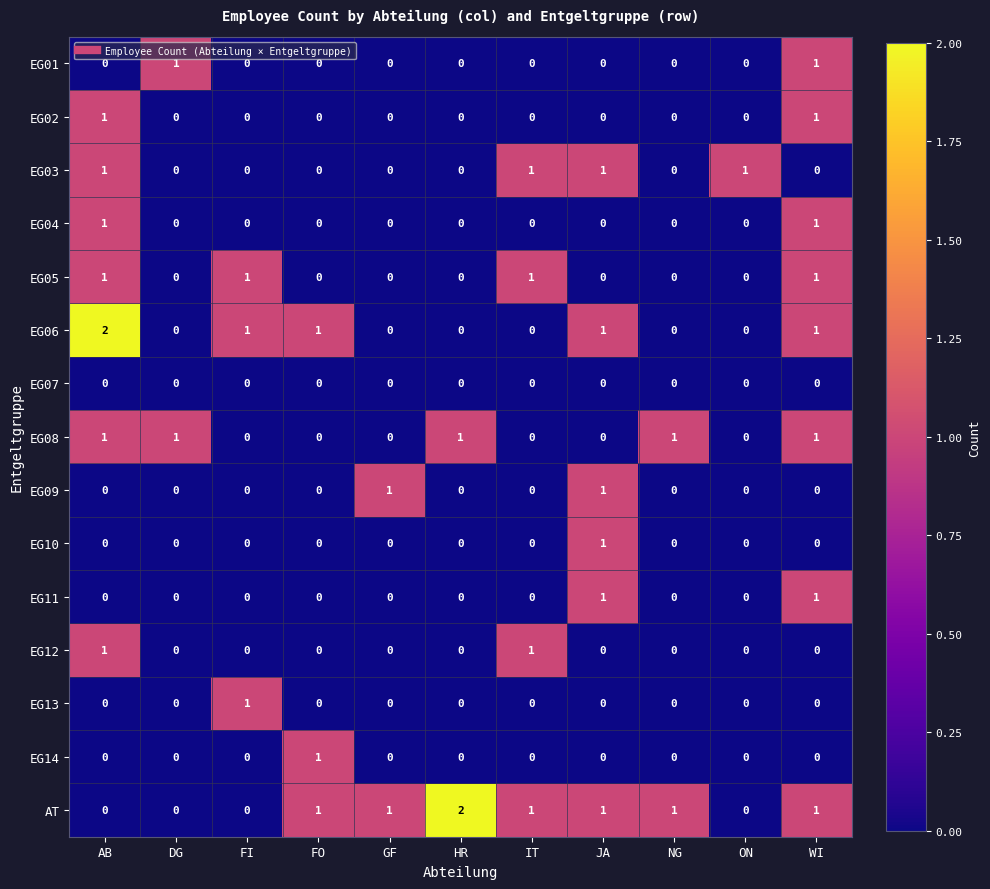

The EG09 series shows -1 at FO. True or false?

False